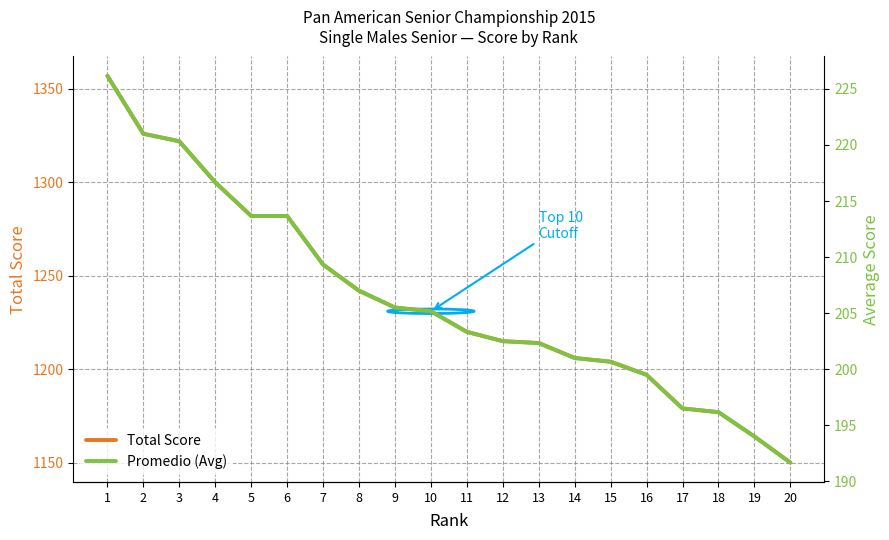

True or false: Total Score and Promedio (Avg) cross at least once.

False